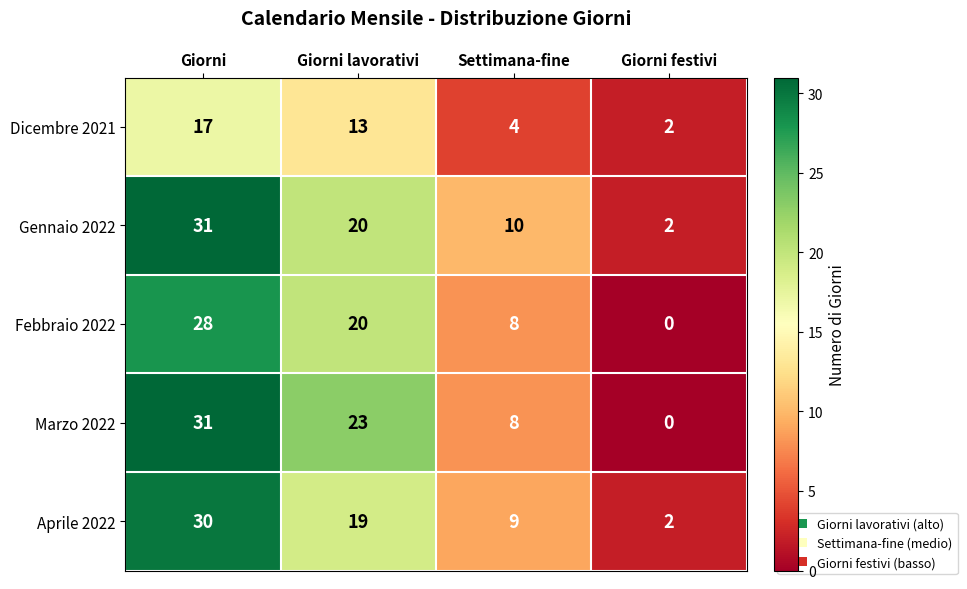

What is the difference between the maximum and minimum values in the Gennaio 2022 series?

29